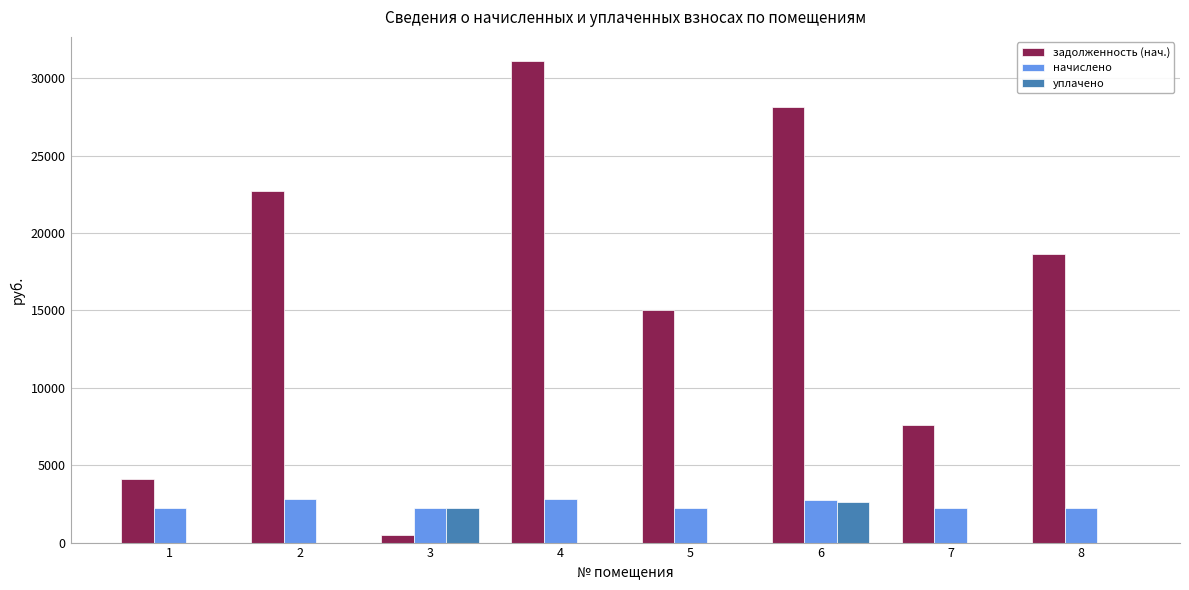

What is the sum of all начислено values?

19644.9